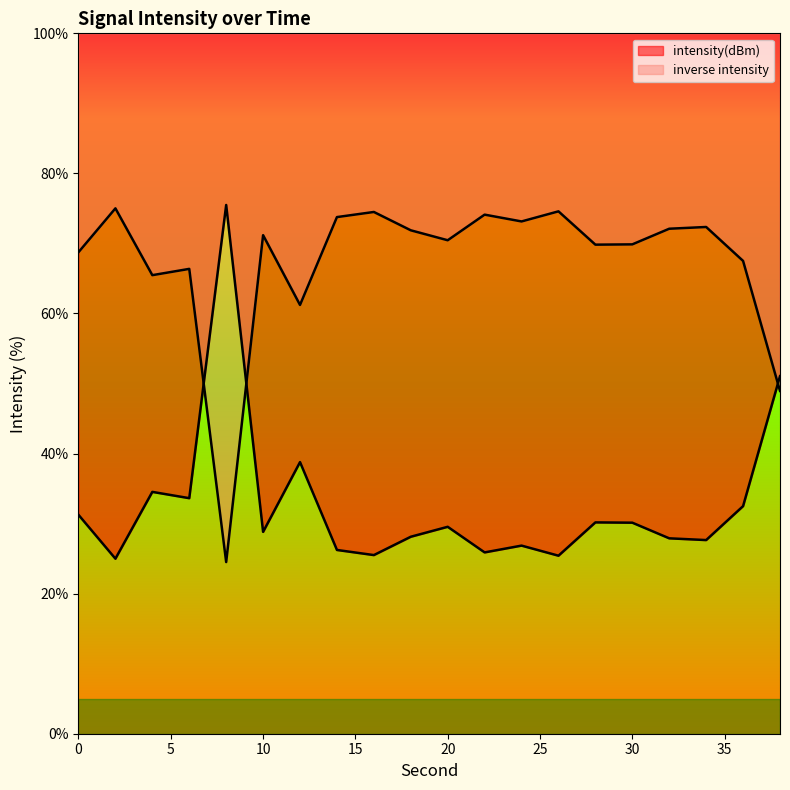

Which label corresponds to the smallest value in the chart?

2